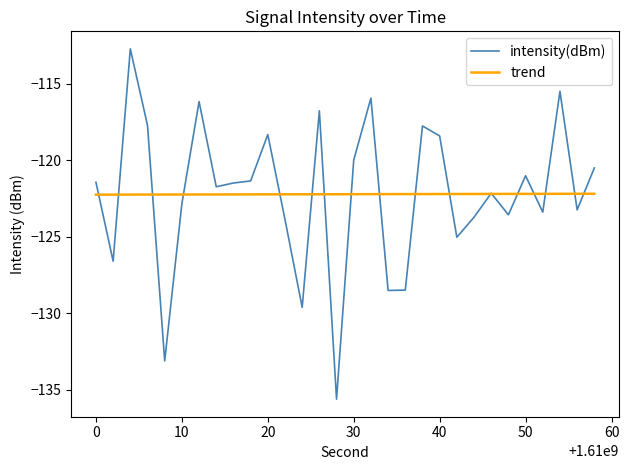

How many distinct data groups are displayed?

2